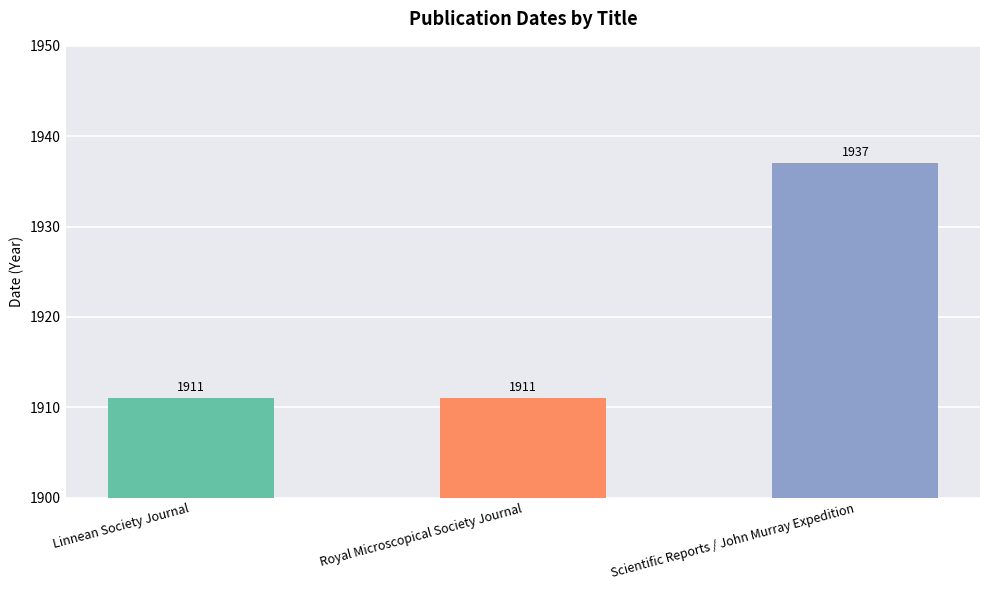

What is the value of the 3rd bar from the left?

1937